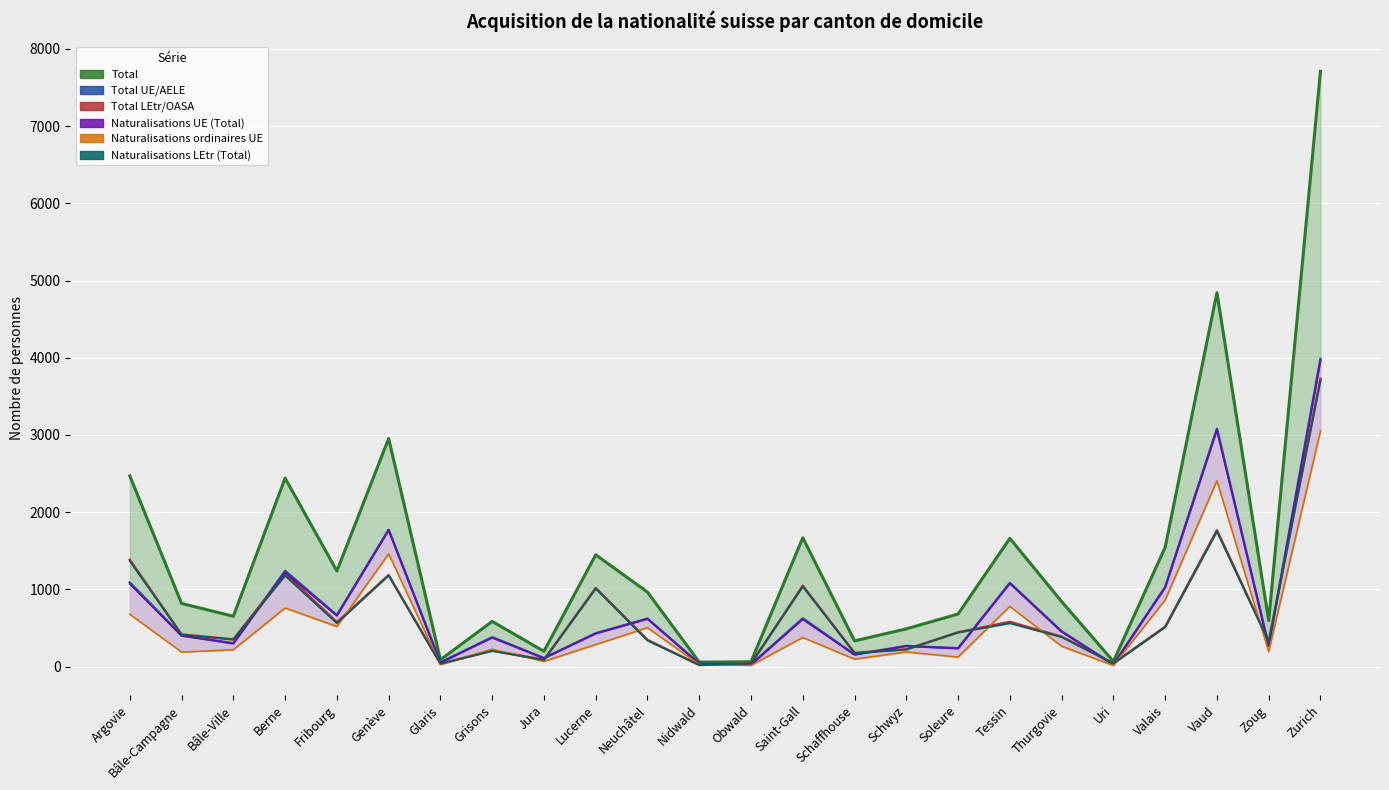

What is the label of the 21st point from the left?

Valais